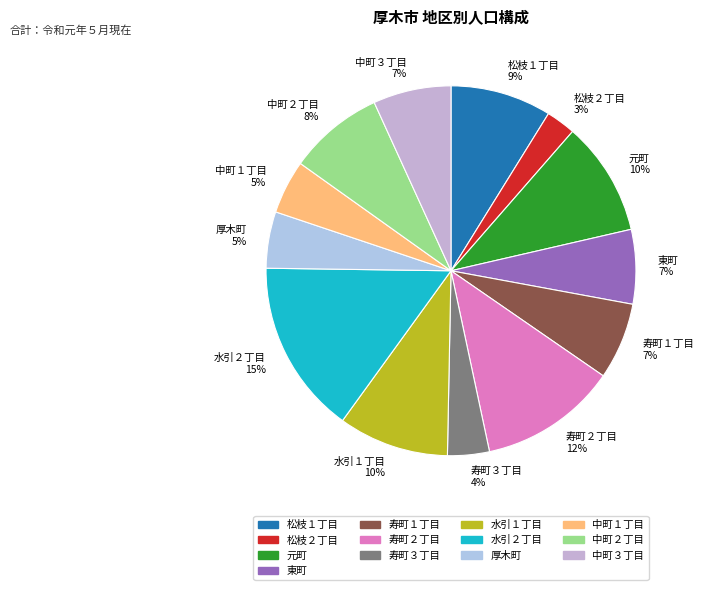

Does any single category account for the majority?

No